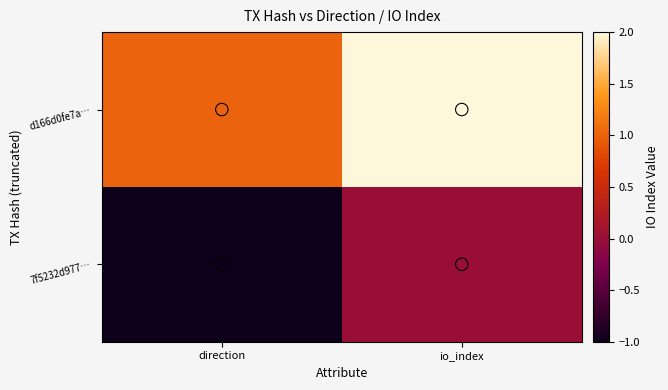

Which series has the largest range (max minus min)?

7f5232d977…